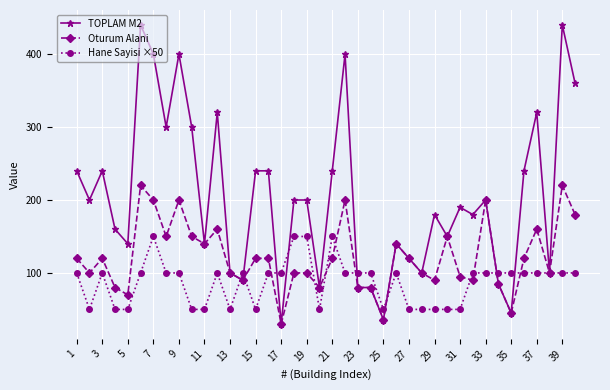

What is the sum of all Hane Sayisi ×50 values?

3500